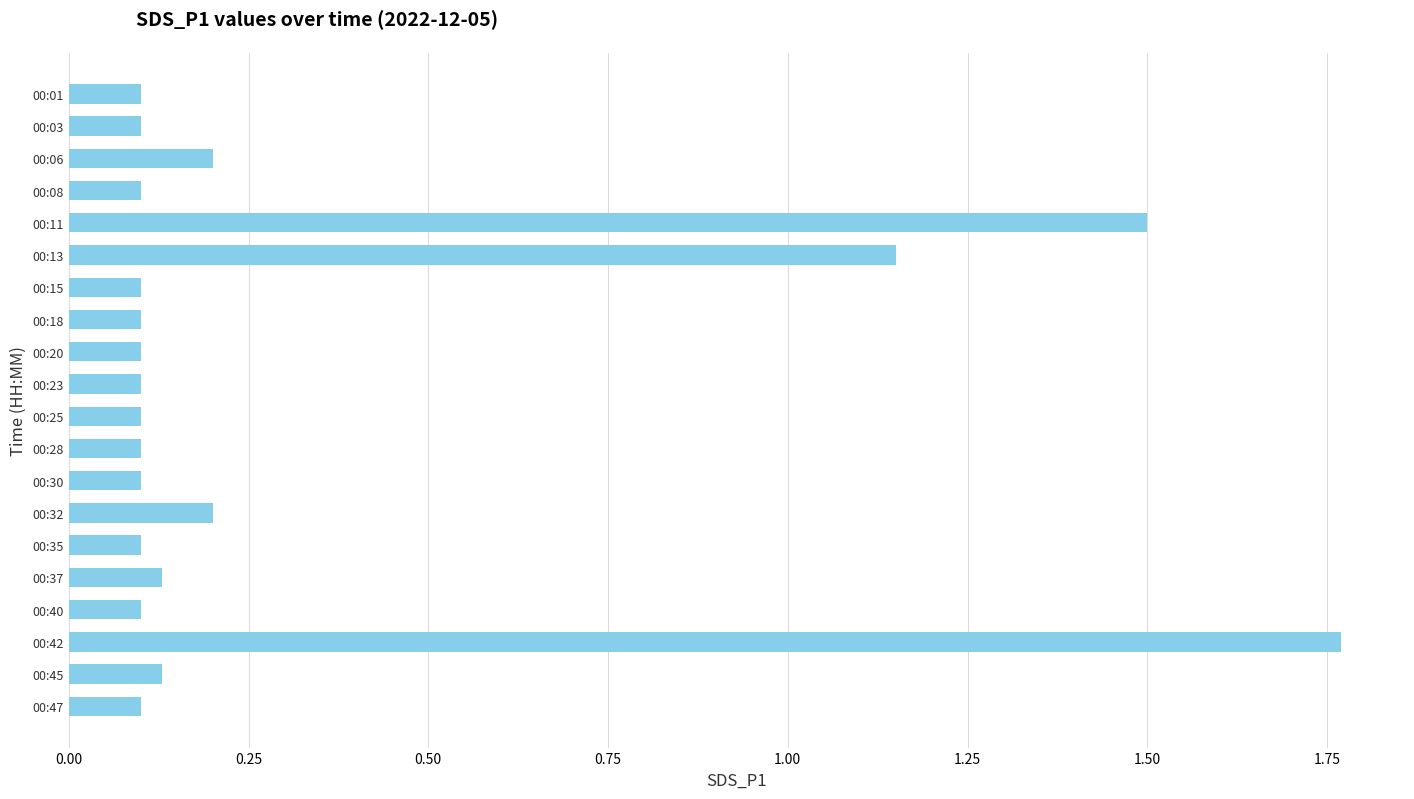

What is the value of the 3rd bar from the top?

0.2